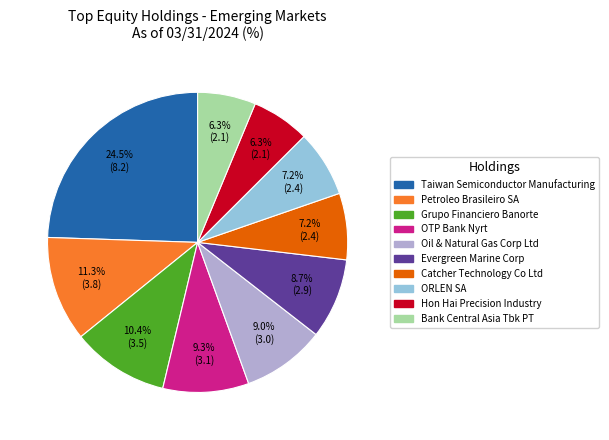

Which slice is the largest?

Taiwan Semiconductor Manufacturing